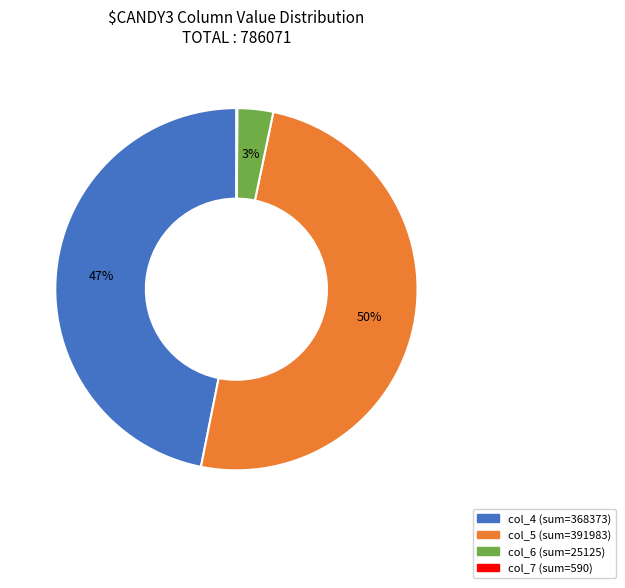

True or false: col_4 accounts for 47% of the total.

True